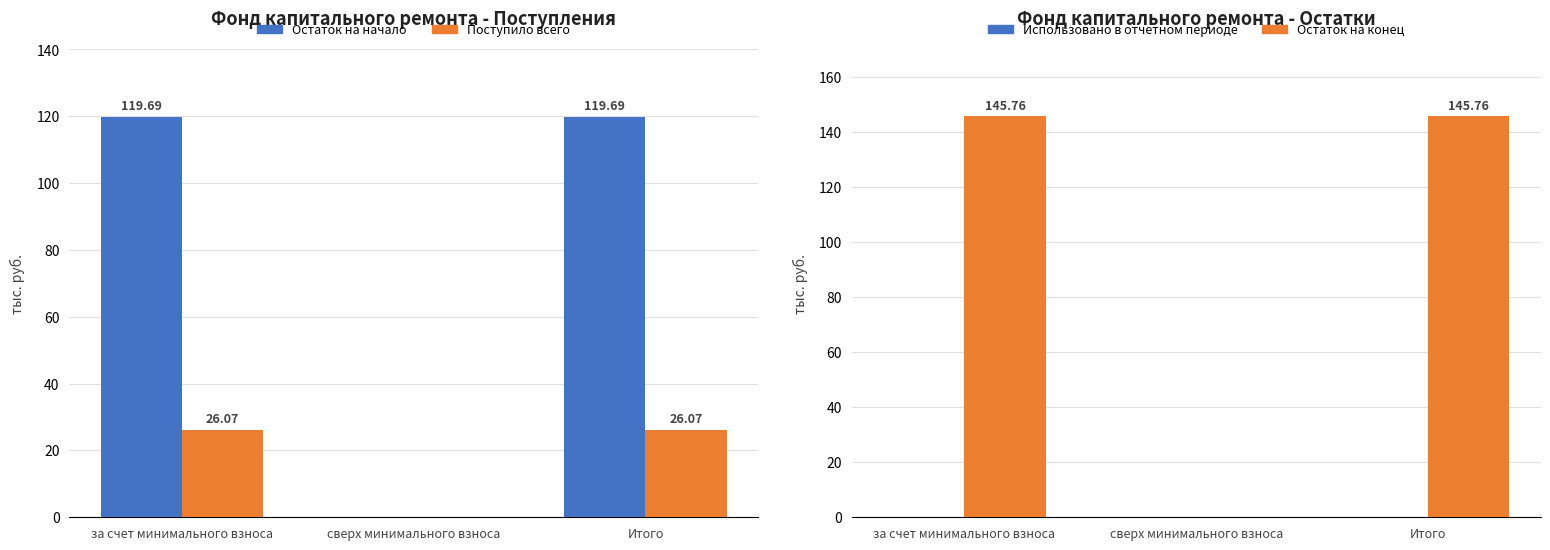

Between за счет минимального взноса and сверх минимального взноса, which is larger?

за счет минимального взноса